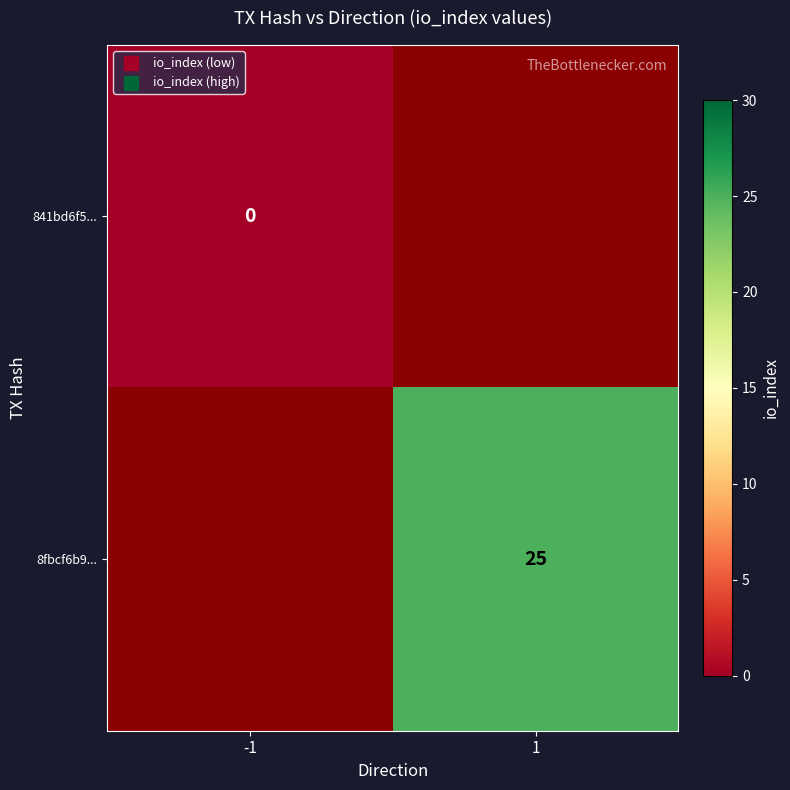

Which category has the highest value across all series?

1